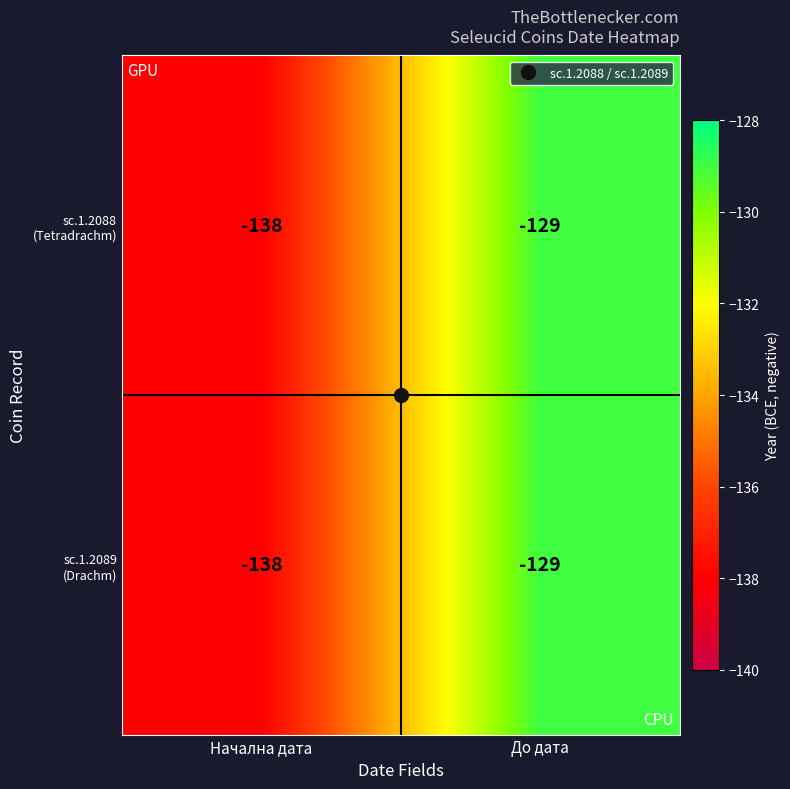

What is the minimum value shown in the chart?

-138